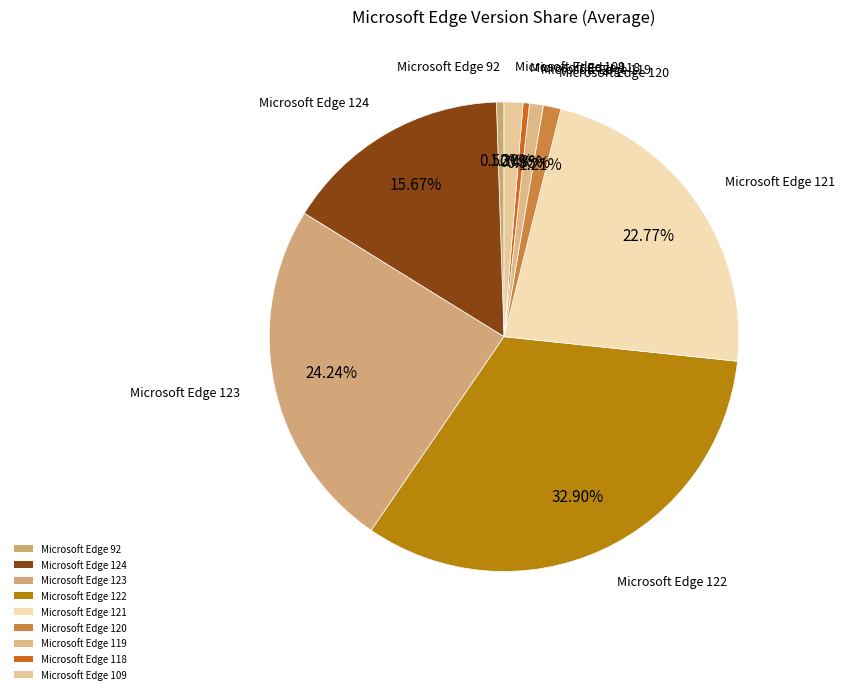

Which has a higher value, Microsoft Edge 123 or Microsoft Edge 121?

Microsoft Edge 123